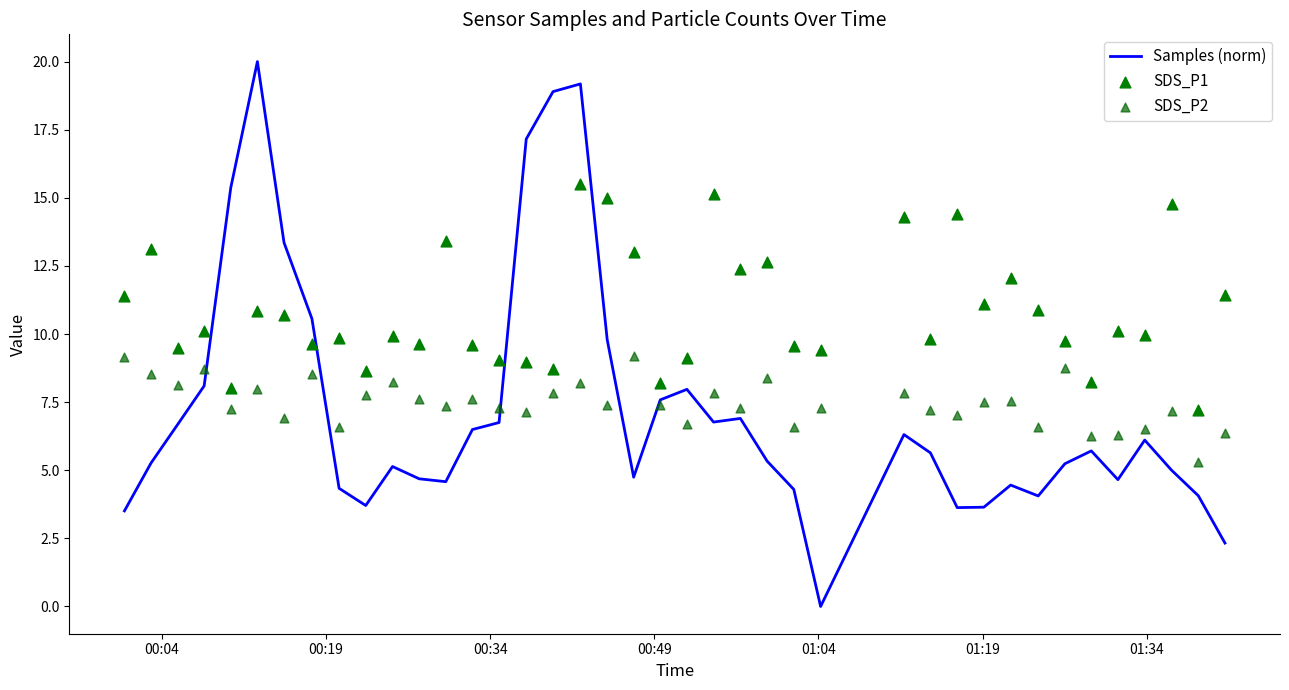

What are all the series names shown in the legend?

Samples (norm), SDS_P1, SDS_P2